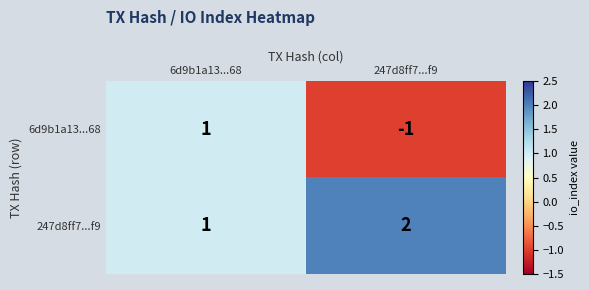

Reading left to right, what are all the values shown in this chart?

6d9b1a13...68: 6d9b1a13...68=1	247d8ff7...f9=-1
247d8ff7...f9: 6d9b1a13...68=1	247d8ff7...f9=2